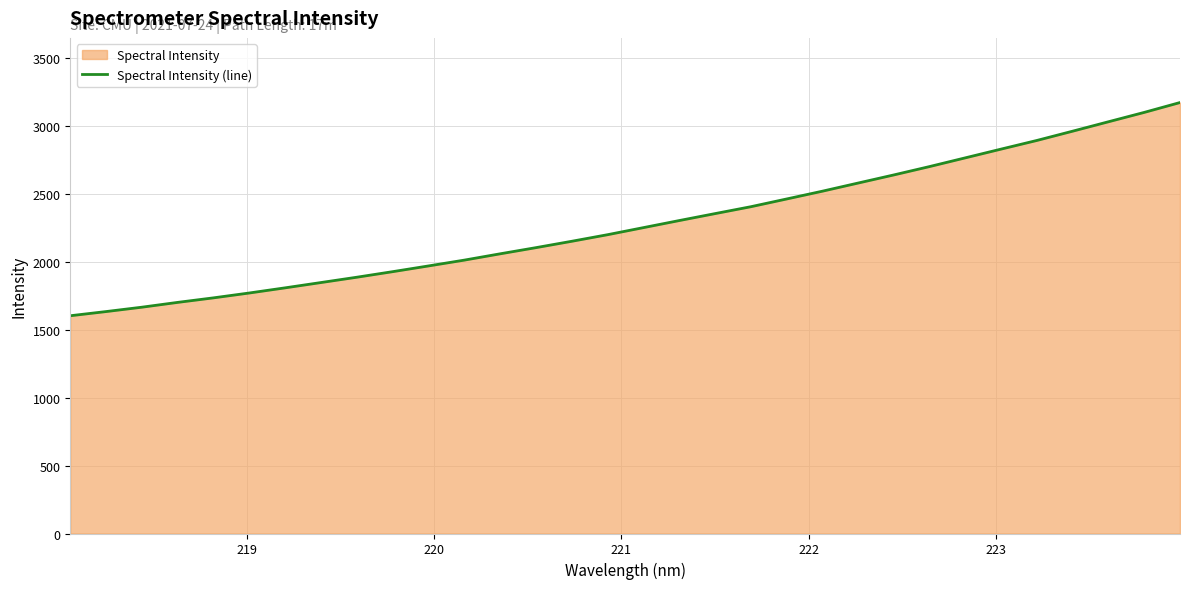

The value at 17 is 3237.3. True or false?

False